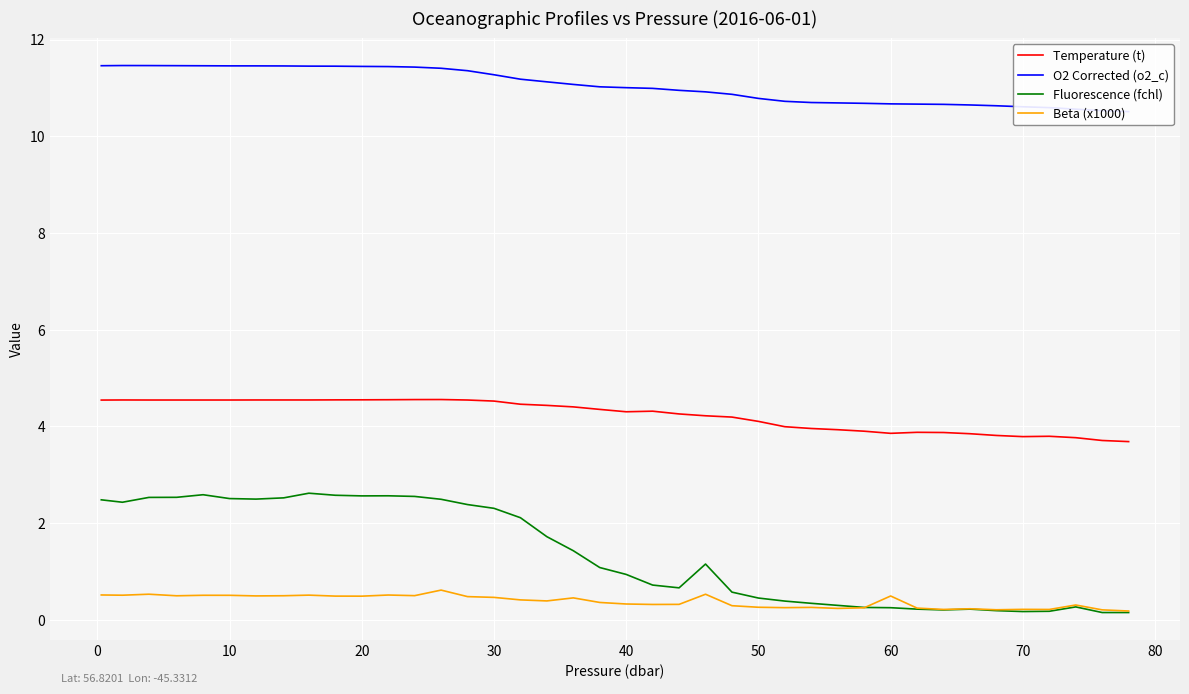

Is this an area chart (filled region under the line)?

No